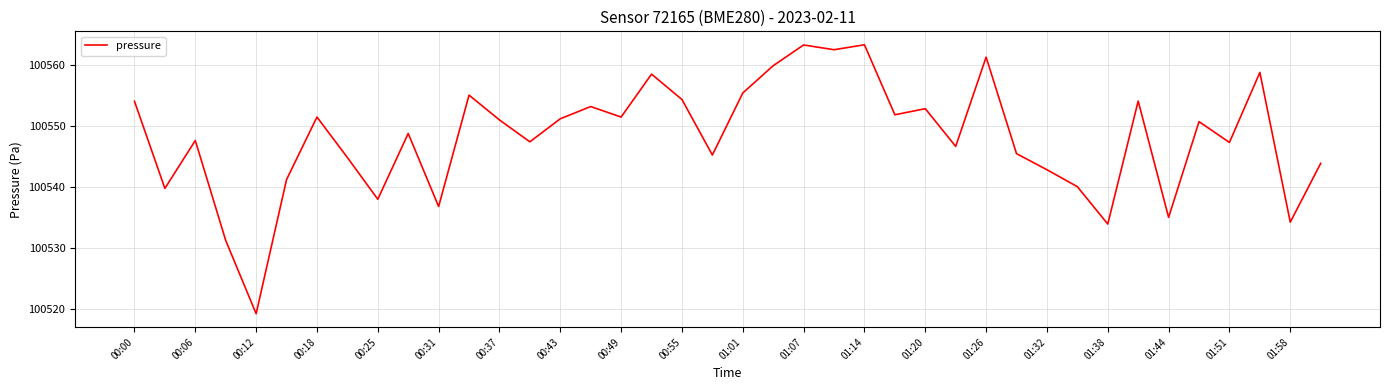

What is the difference between the maximum and minimum values?

44.1